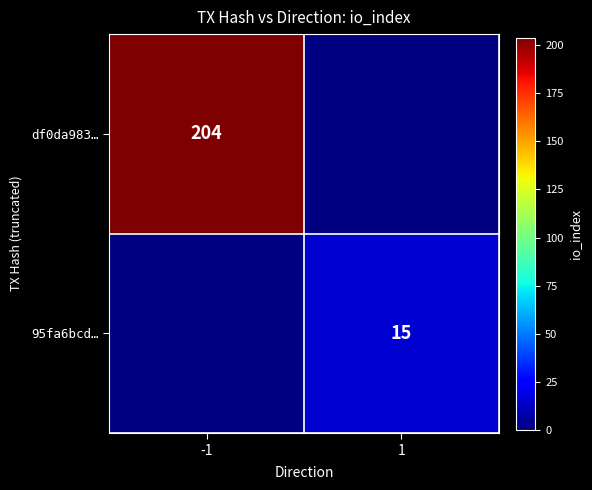

Between 1 and -1, which is larger?

-1